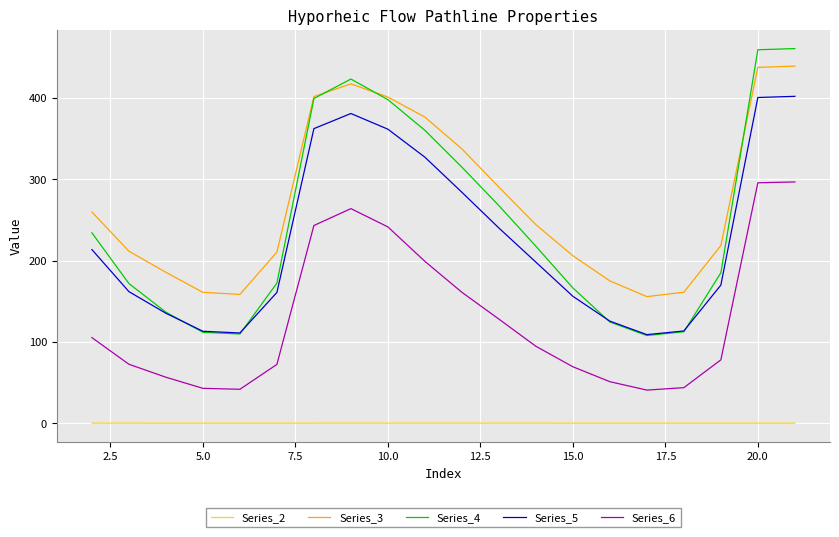

List the series in order of their peak value, lowest first.

Series_2, Series_6, Series_5, Series_3, Series_4